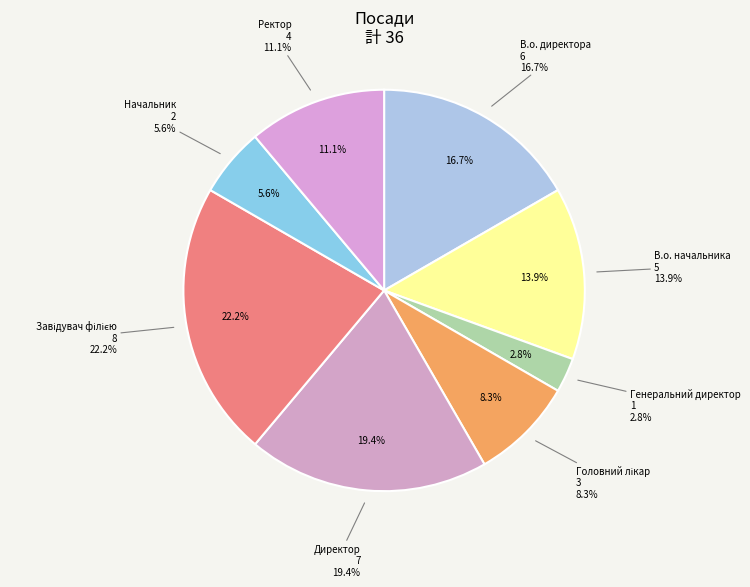

How many slices are in this pie chart?

8